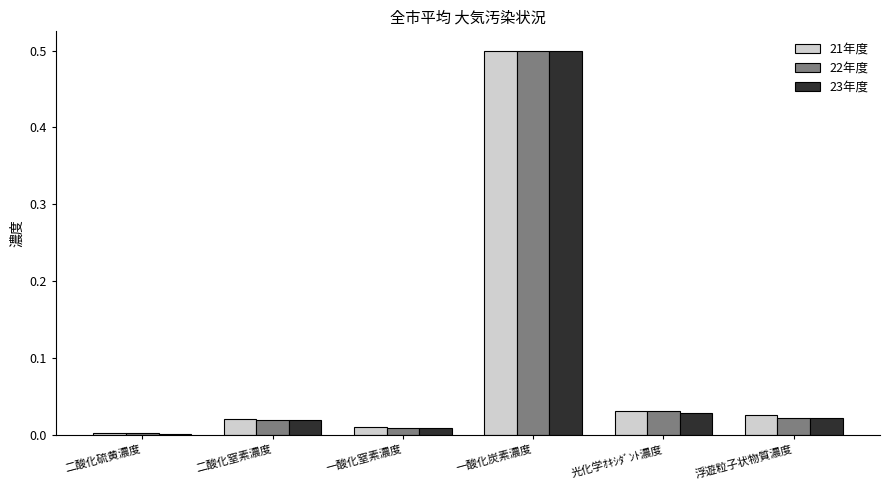

Where is 22年度 nearest to the value 0?

二酸化硫黄濃度